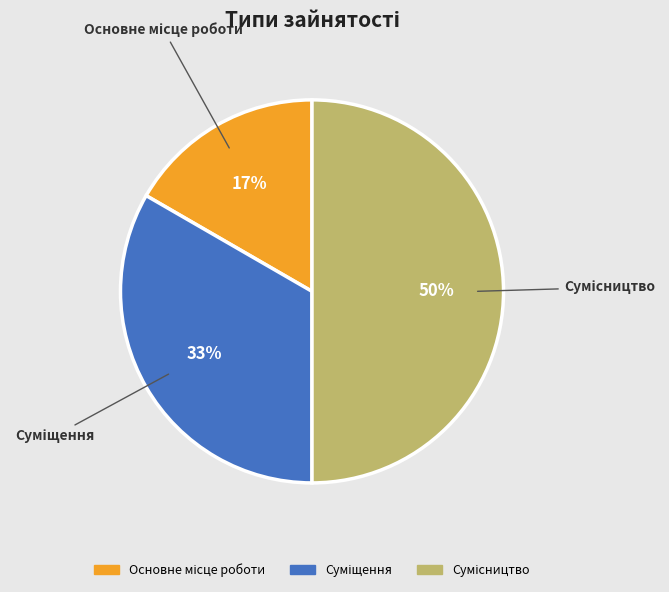

To the nearest percent, what is the average slice percentage?

33%